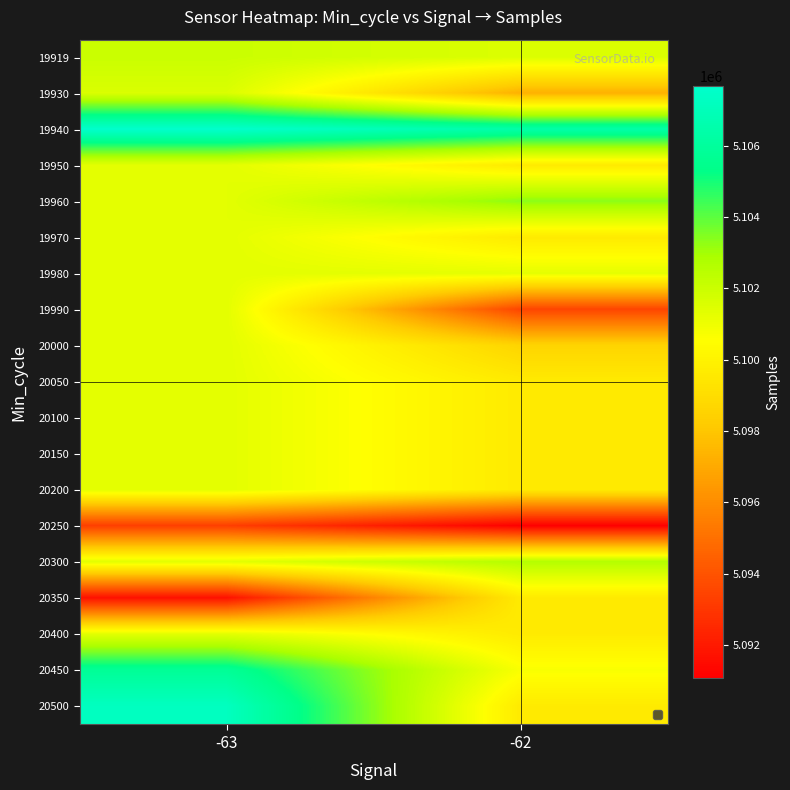

What is the total value across all series at -62?

96892924.6